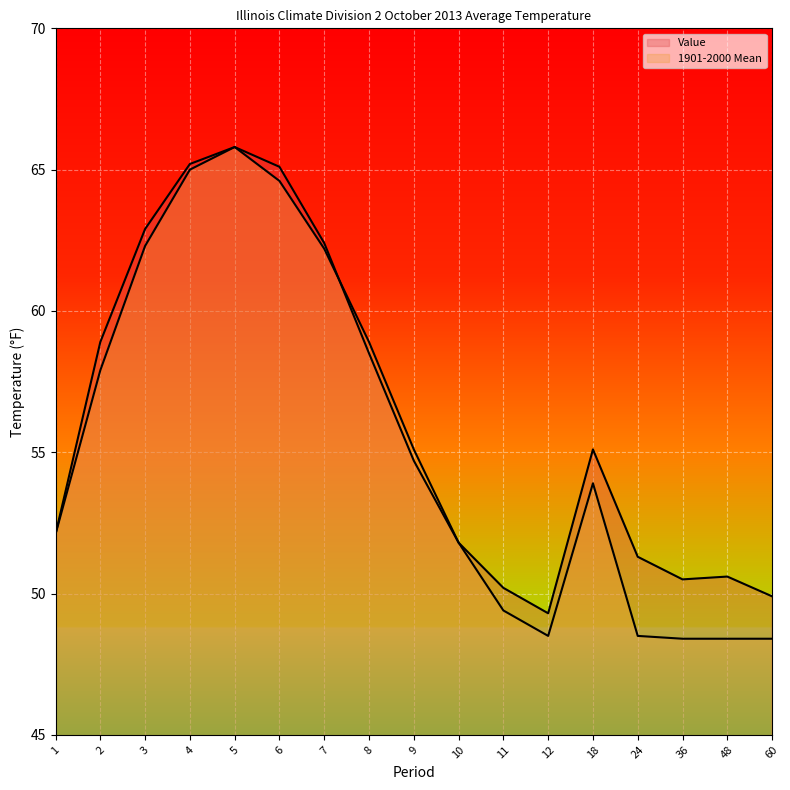

What is the difference between the Value values at 7 and 9?

7.7